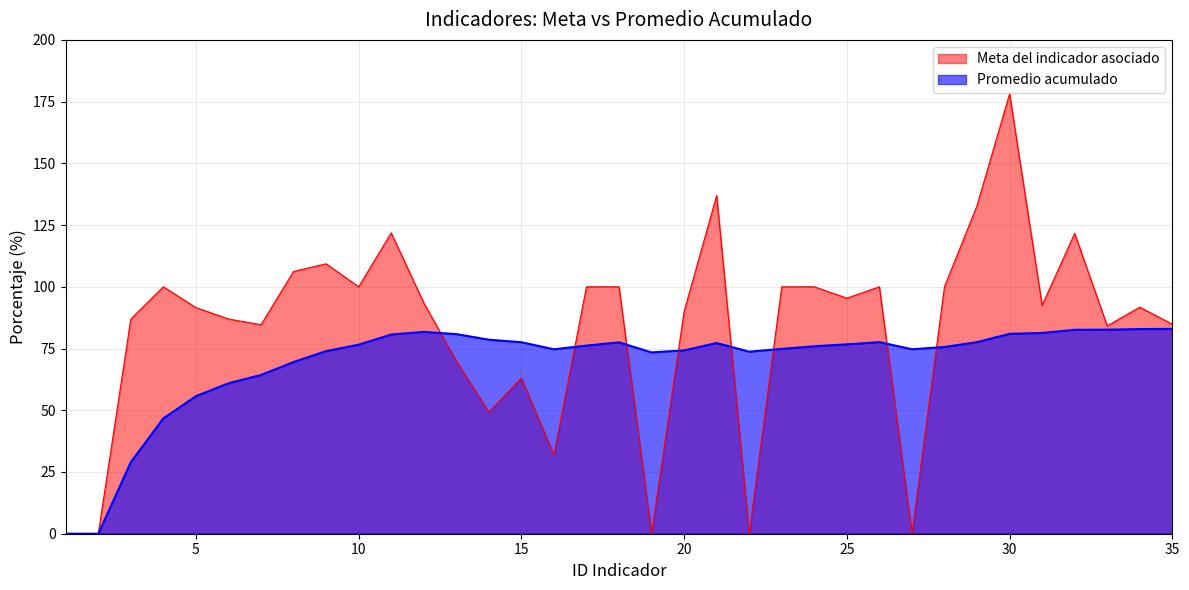

Which has a higher value, 6 or 21?

21